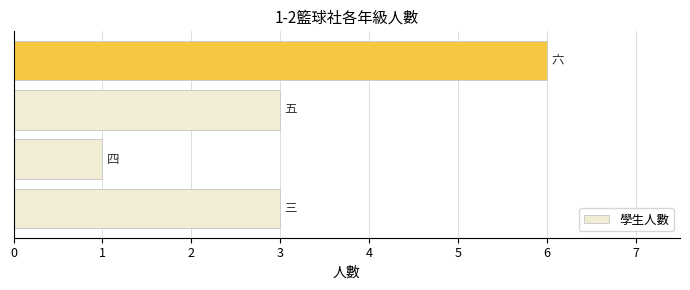

What is the average value?

3